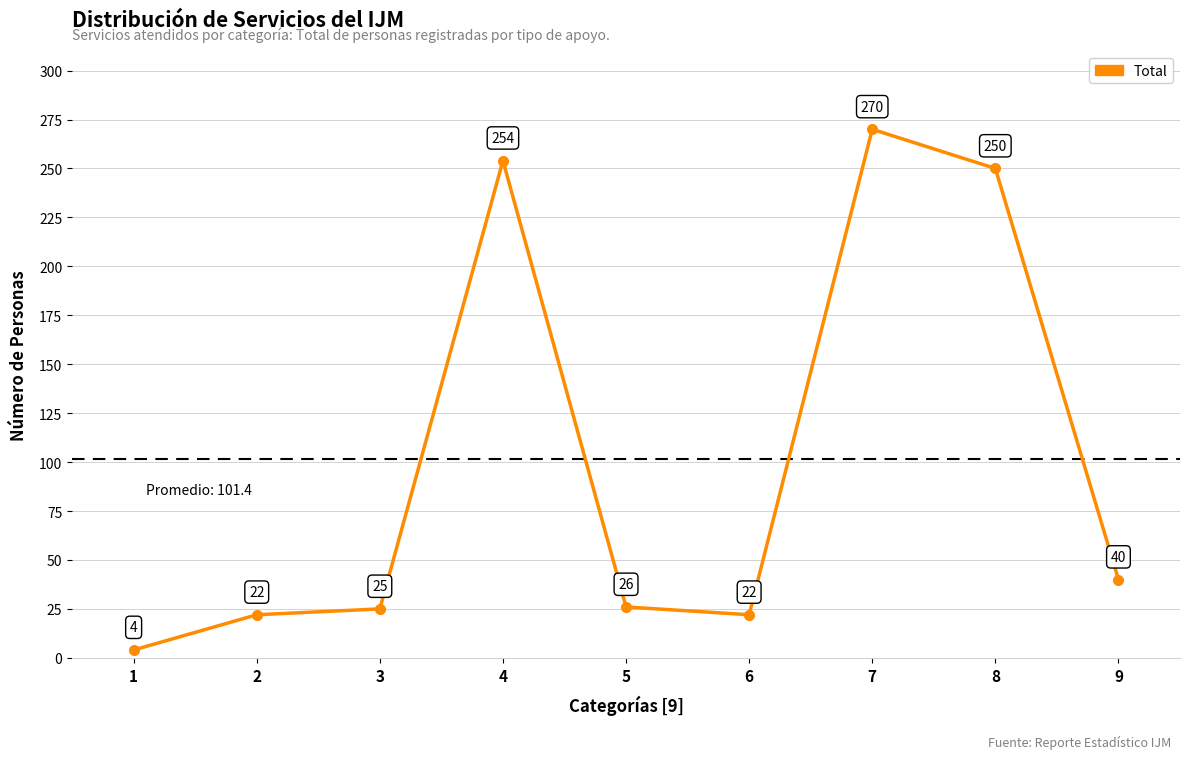

What is the value of the 9th point from the left?

40